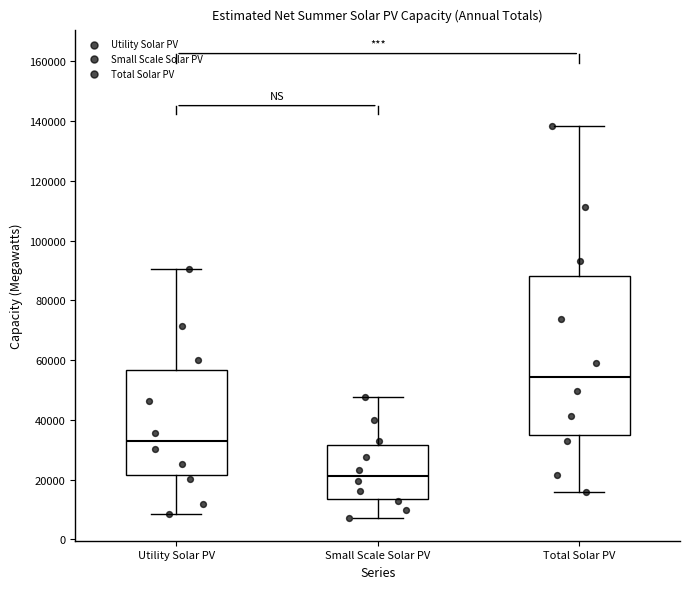

Reading left to right, read every box against the y-axis: the position of its median line, the range the box covers, and the ends of its whiskers. The values are not printed on the chart, so give them approximately, as read against the axis.

Utility Solar PV: median 32000, box 22000 to 56000, whiskers 8000 to 90000
Small Scale Solar PV: median 22000, box 14000 to 32000, whiskers 8000 to 48000
Total Solar PV: median 54000, box 36000 to 88000, whiskers 16000 to 138000